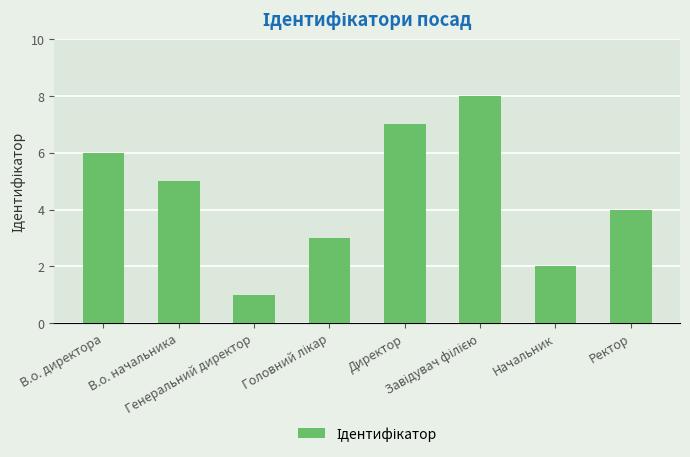

What is the difference between the maximum and minimum values?

7